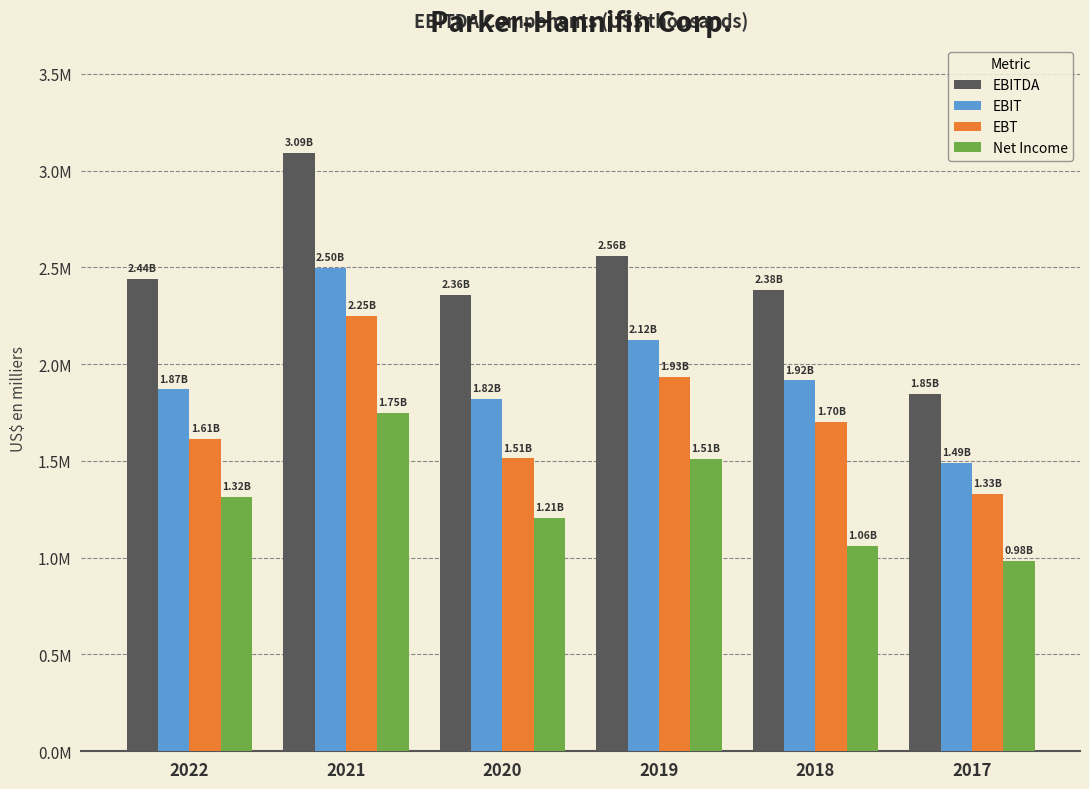

What are all the series names shown in the legend?

EBITDA, EBIT, EBT, Net Income